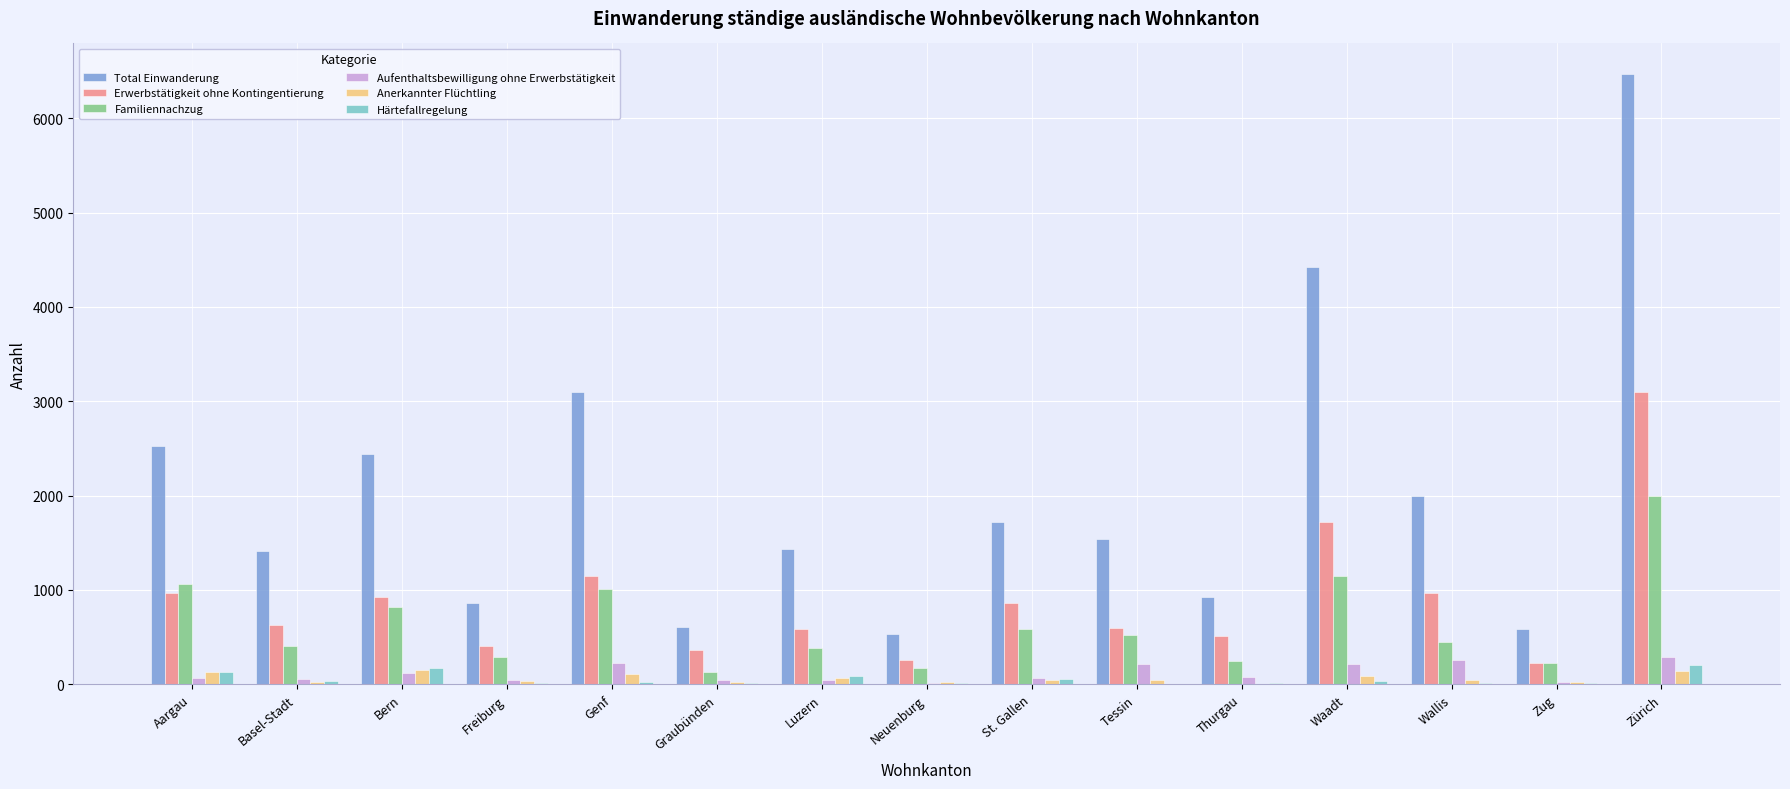

What is the maximum value shown in the chart?

6470